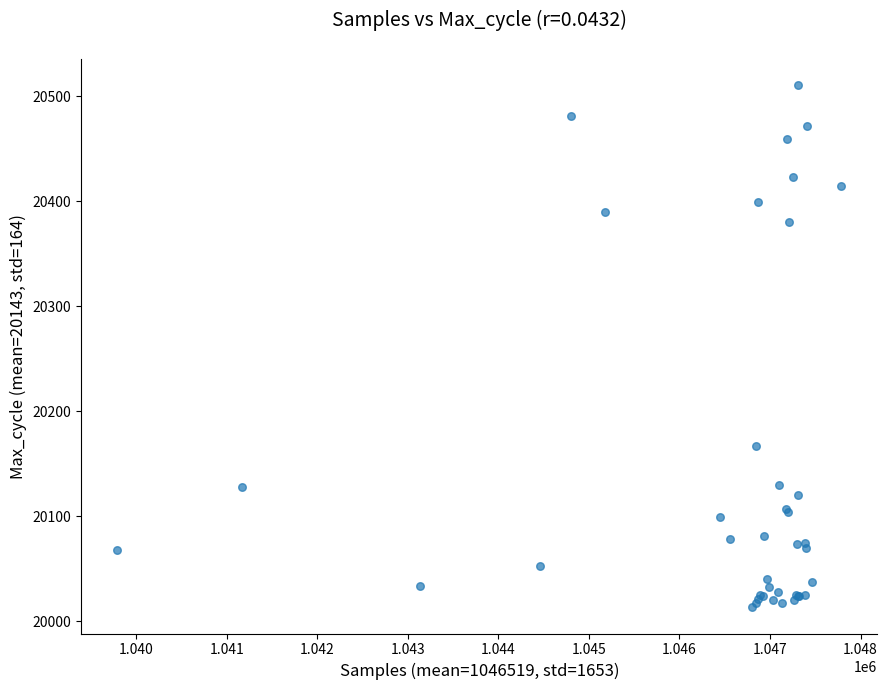

What Y value in the scatter plot is closest to 20262?

20167